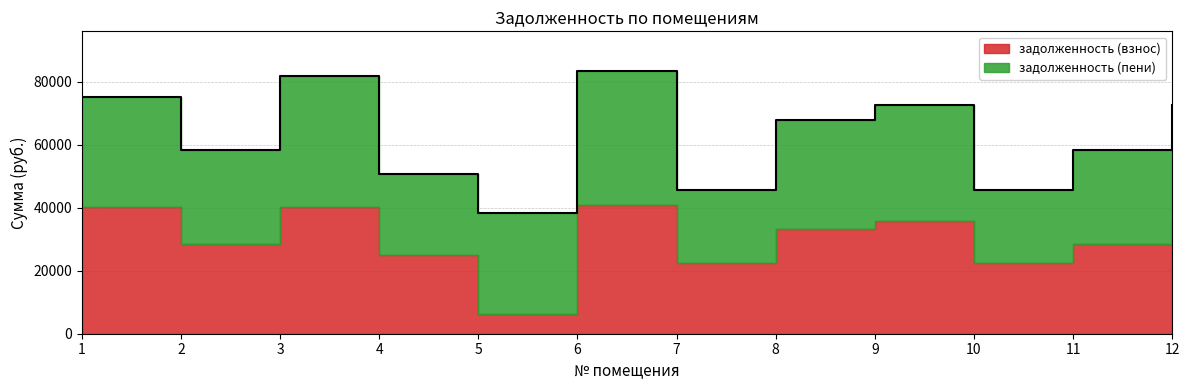

What is the smallest value displayed?

6187.6